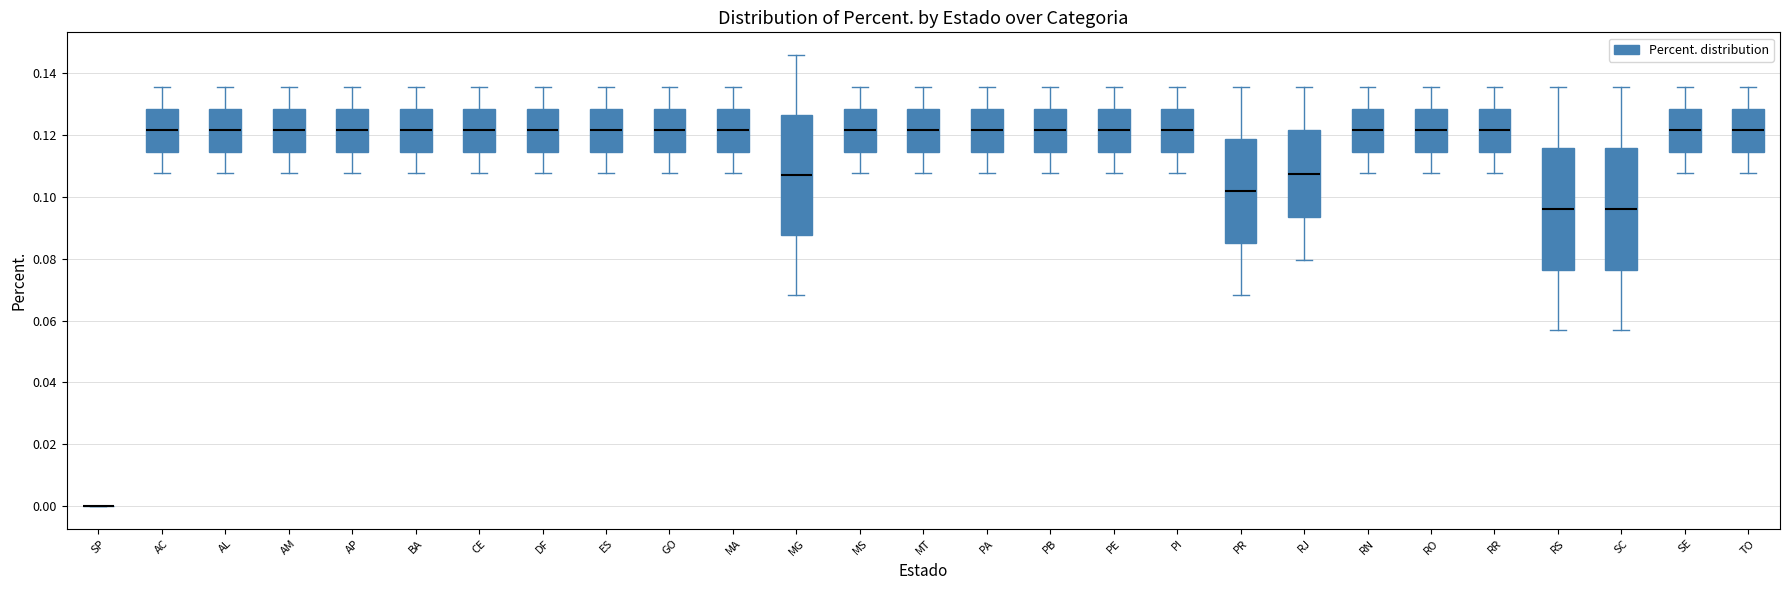

Where does the median line of the box for PE sit on the y-axis? The values are not printed on the chart, so give them approximately, as read against the axis.

0.122